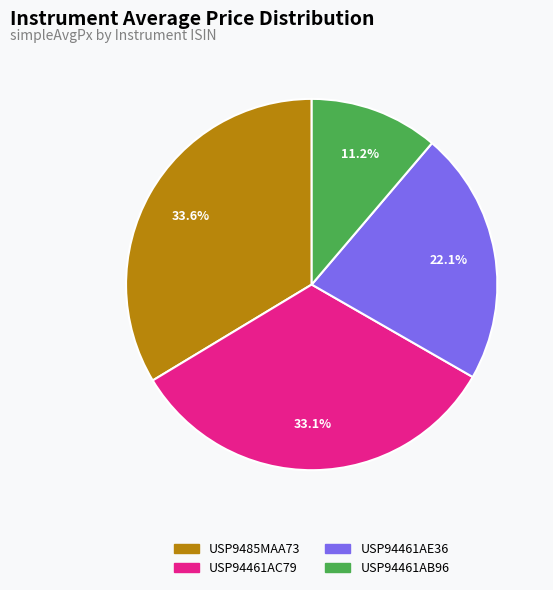

Count the number of slices in the pie.

4